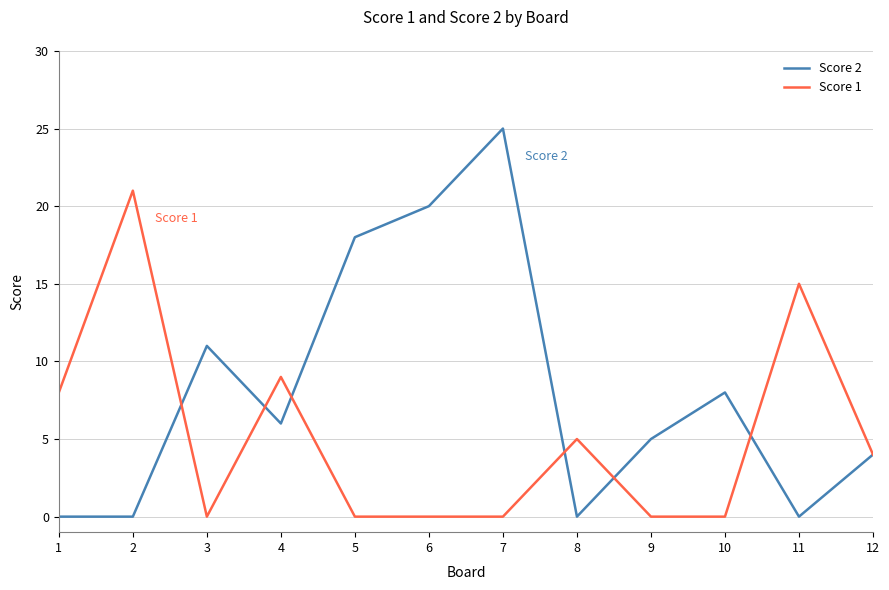

What is the difference between the maximum and second lowest values in the Score 1 series?

21